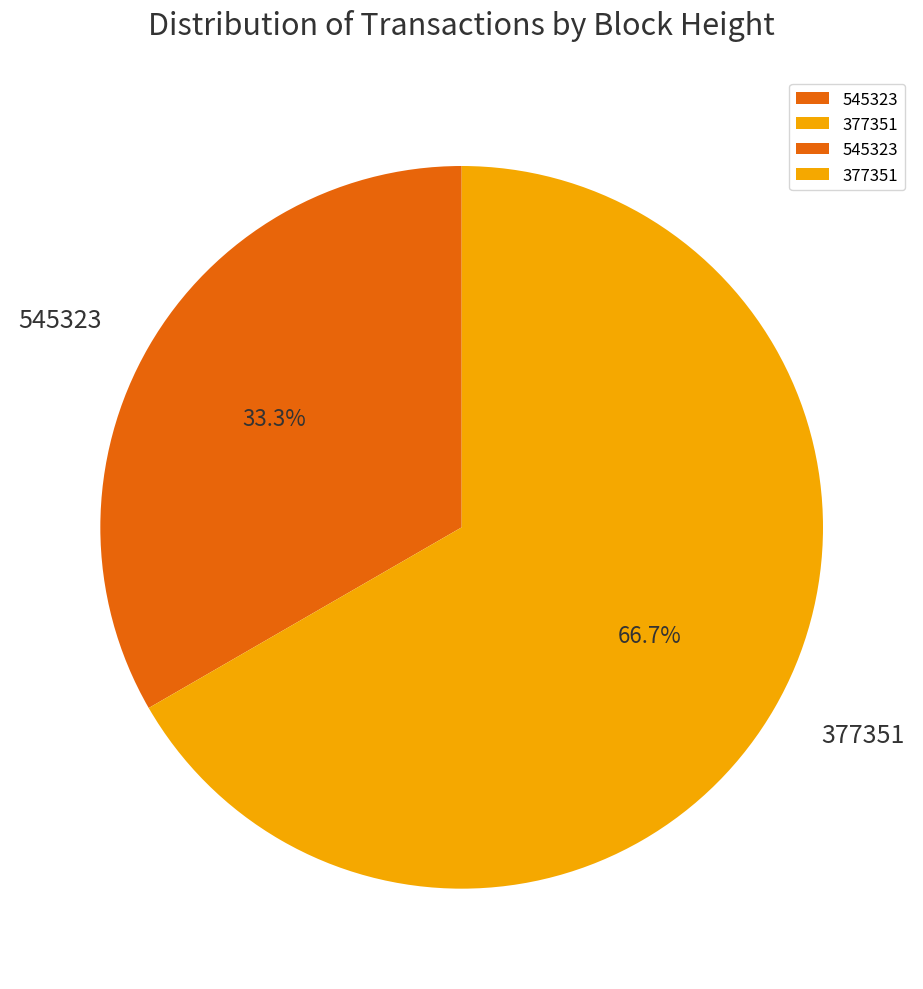

Approximately how many times larger is the value at 377351 compared to 545323?

2.0